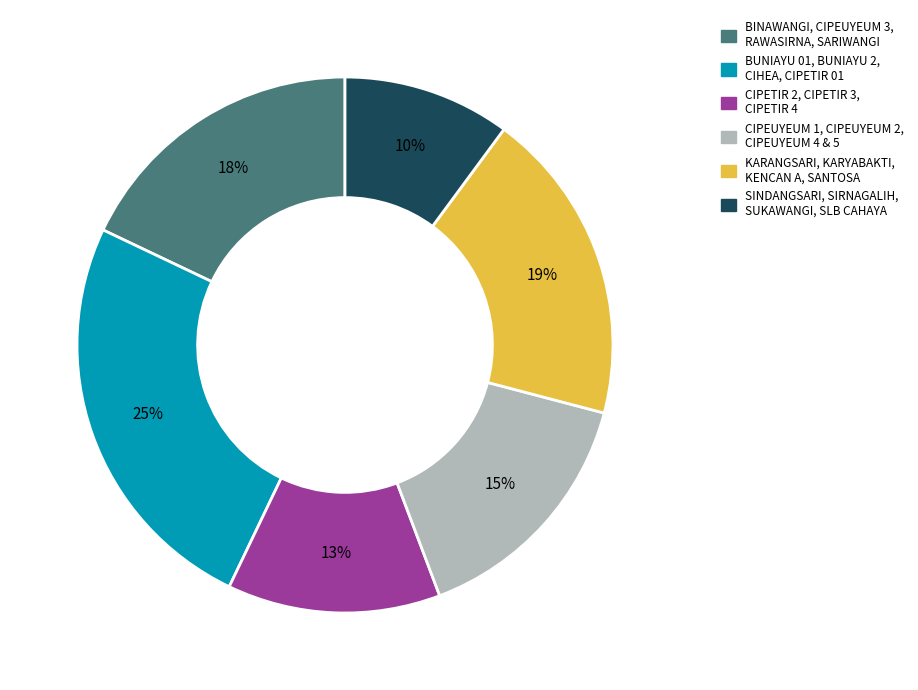

Does any single category account for the majority?

No